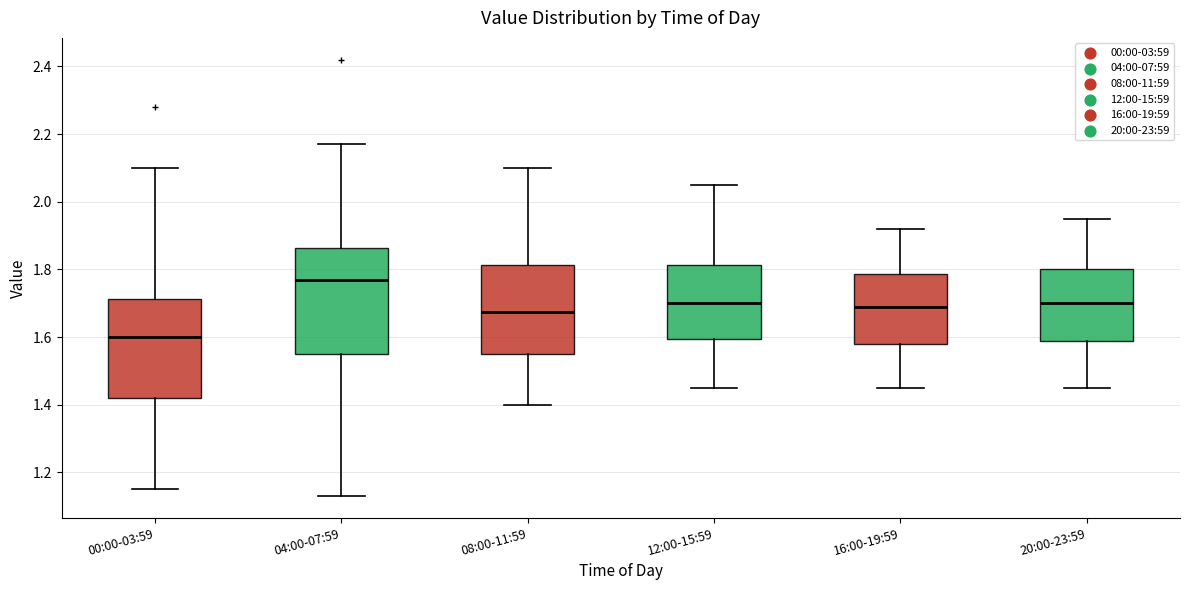

Where does the median line of the box for 00:00-03:59 sit on the y-axis? The values are not printed on the chart, so give them approximately, as read against the axis.

1.60